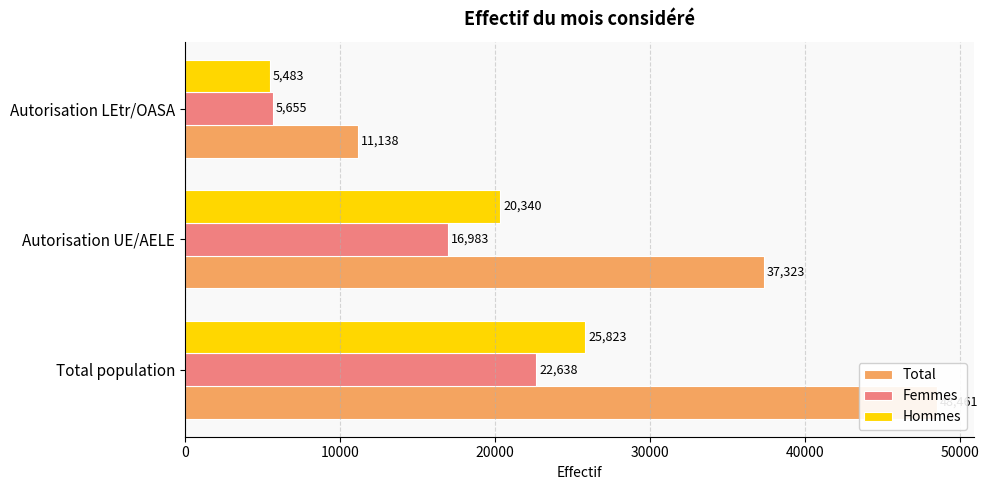

What is the value of the Hommes bar at the 2nd from the left?

20340